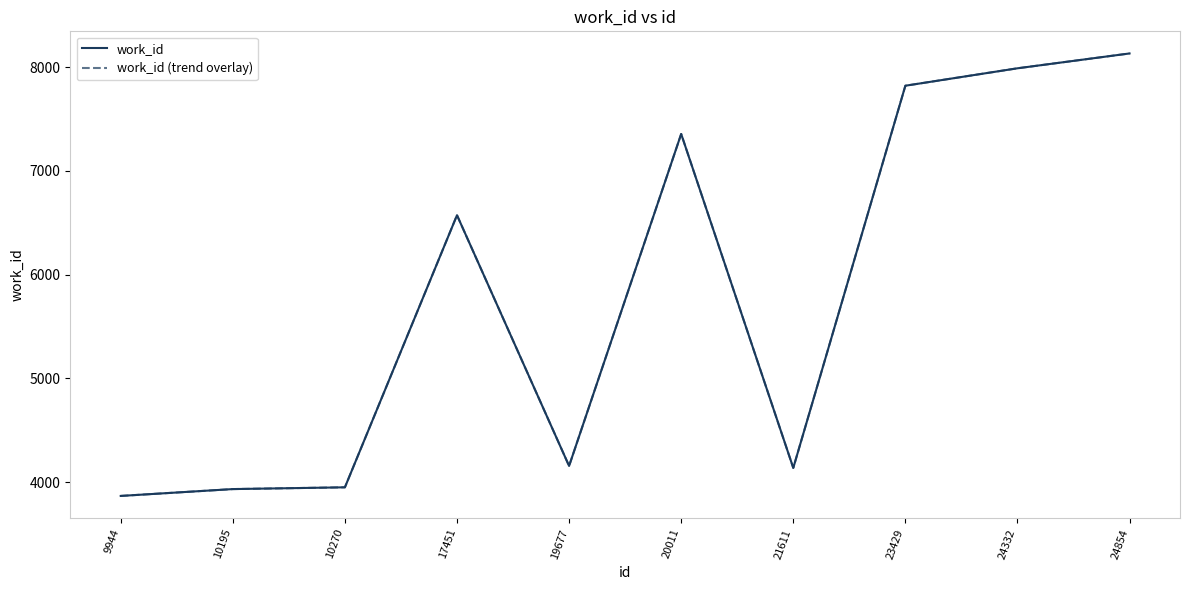

The work_id series shows 6183 at 9944. True or false?

False